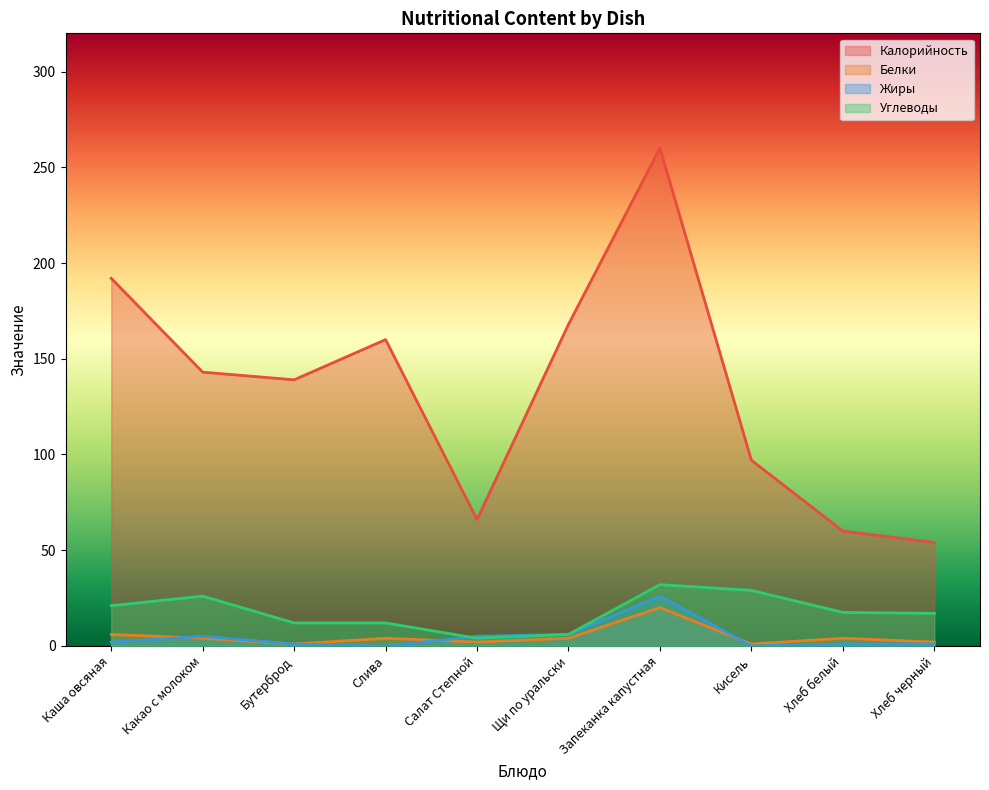

Reading right to left, what are all the values shown in this chart?

Калорийность: 54.0	60.0	97.0	260.0	168.0	66.0	160.0	139.0	143.0	192.0
Белки: 2.0	4.0	1.0	20.0	4.0	2.0	4.0	1.0	4.0	6.0
Жиры: 1.0	1.0	0.0	26.0	6.0	5.0	0.0	1.0	5.0	2.0
Углеводы: 17.0	17.5	29.0	32.0	6.0	4.0	12.0	12.0	26.0	21.0